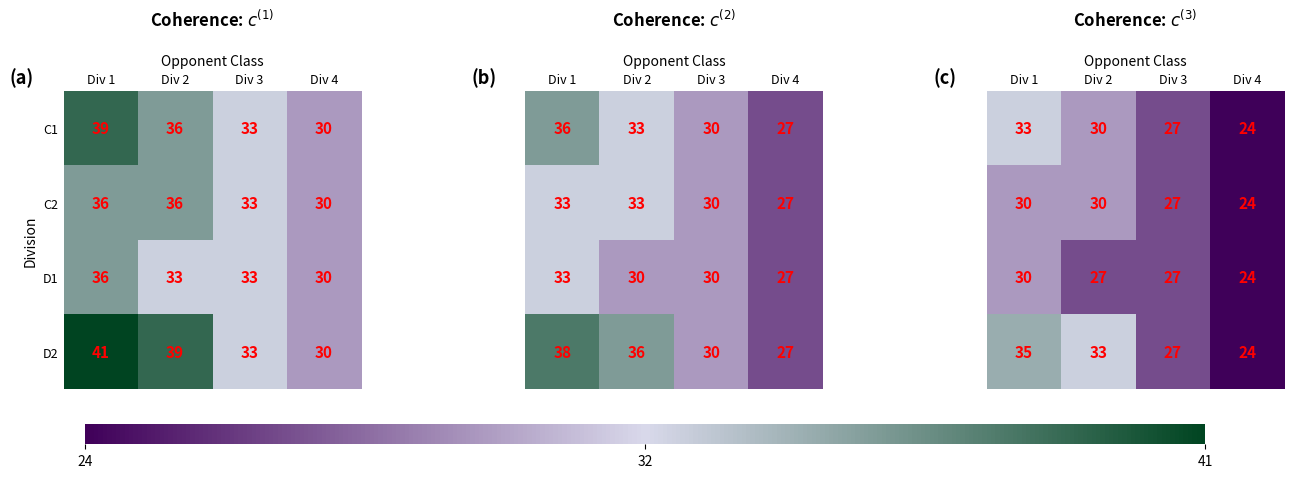

Is the value of C2 at Div 1 greater than the value of C1 at Div 4?

Yes